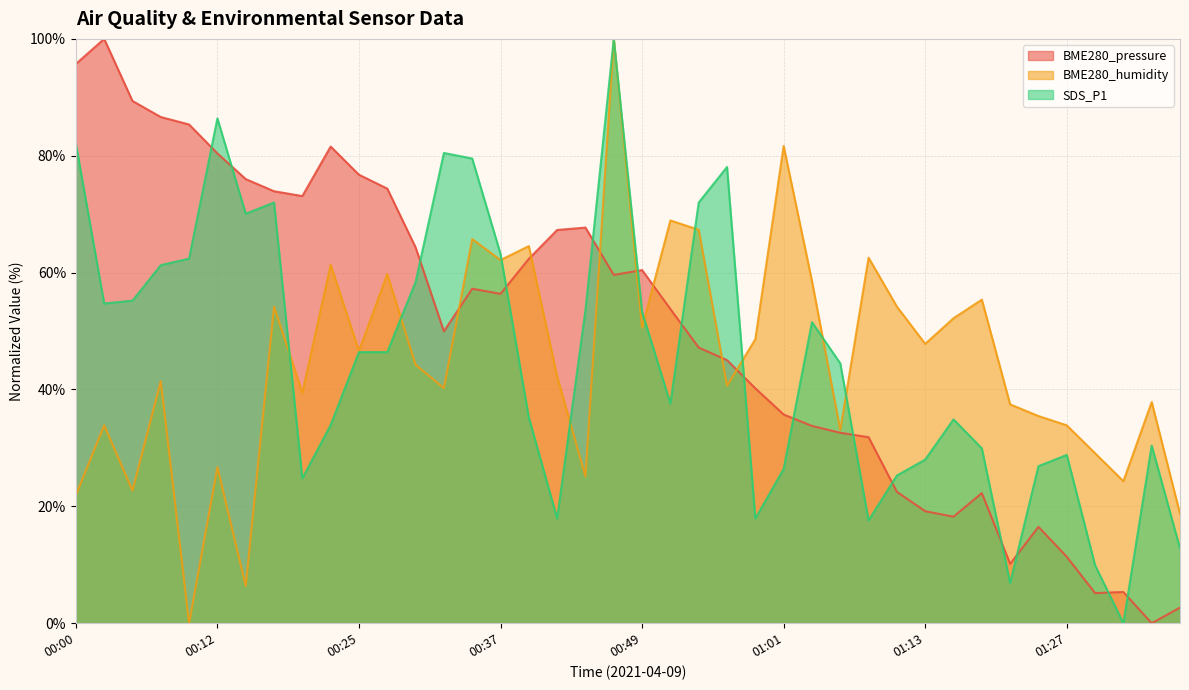

Which series has the largest total across all categories?

BME280_pressure